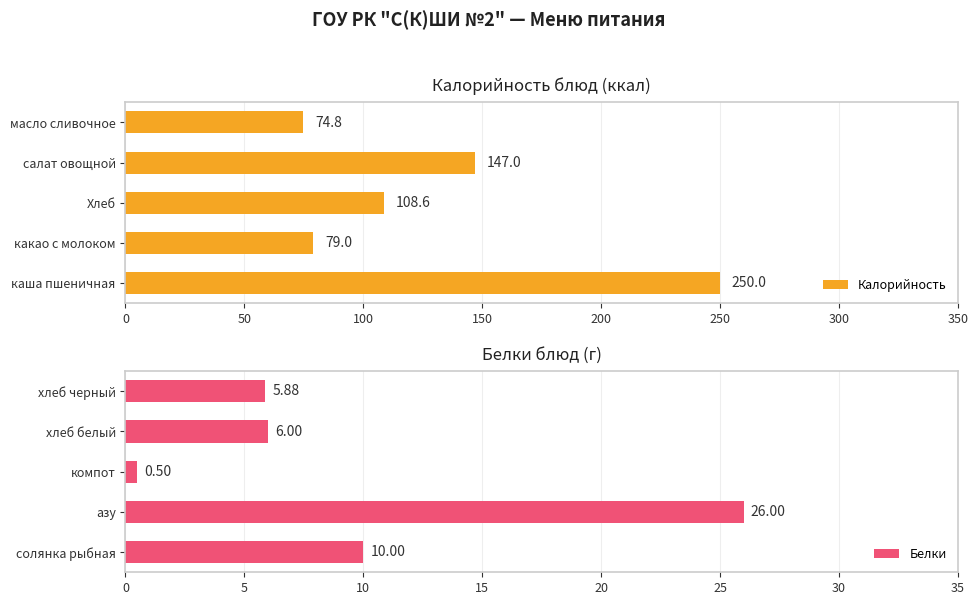

What is the difference between the Калорийность values at Хлеб and масло сливочное?

33.8